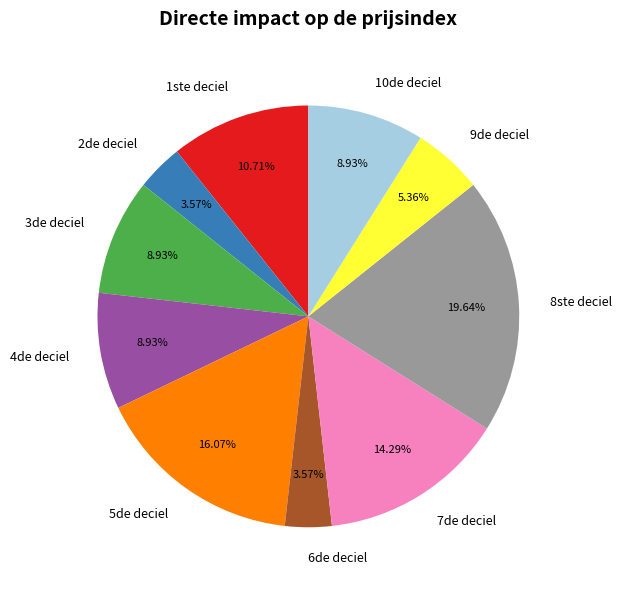

To the nearest percent, what is the average slice percentage?

10%